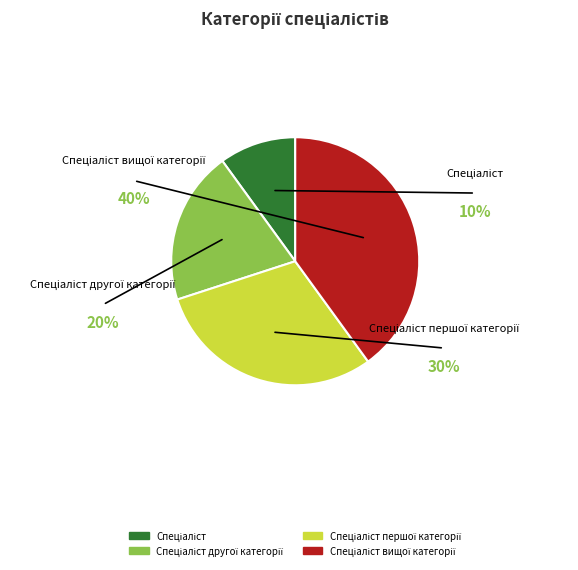

Is there a majority slice in this chart?

No